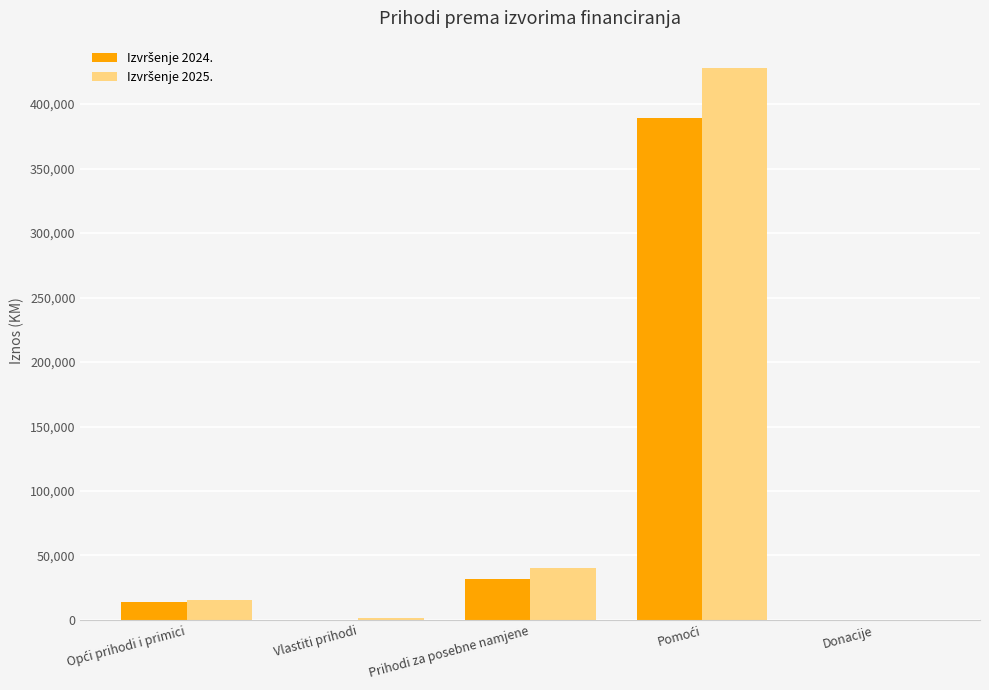

Reading left to right, transcribe all the data shown in this chart.

Izvršenje 2024.: Opći prihodi i primici=13527.1	Vlastiti prihodi=0.1	Prihodi za posebne namjene=31790.5	Pomoći=389607.1	Donacije=0.0
Izvršenje 2025.: Opći prihodi i primici=15817.0	Vlastiti prihodi=1230.0	Prihodi za posebne namjene=39901.0	Pomoći=427822.4	Donacije=0.0